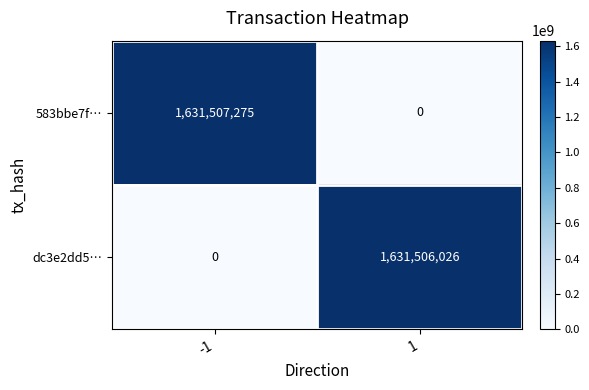

What is the approximate value of dc3e2dd5… at 1, to the nearest 10?

1631506030